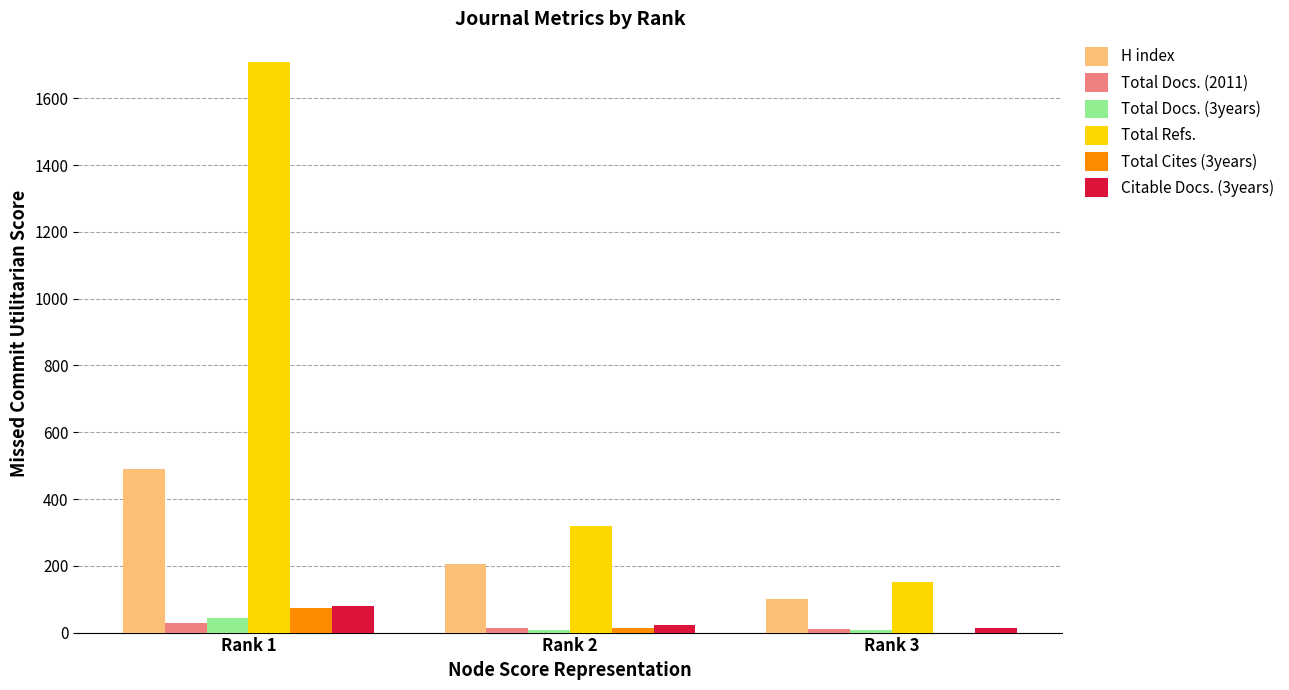

What are all the series names shown in the legend?

H index, Total Docs. (2011), Total Docs. (3years), Total Refs., Total Cites (3years), Citable Docs. (3years)